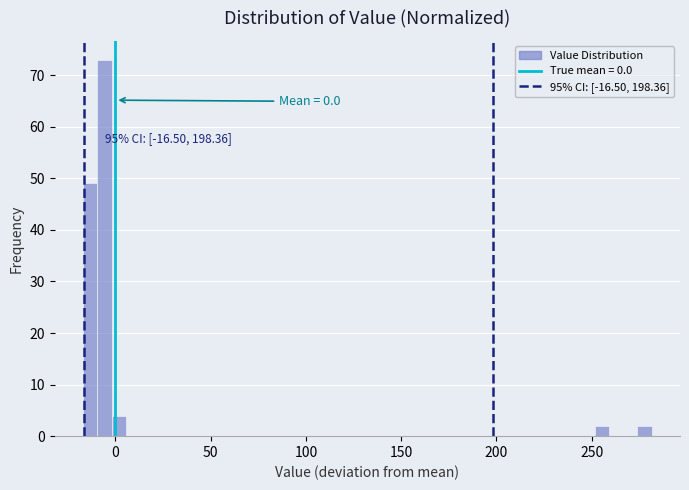

Read against the x-axis, roughly where is the centre of the tallest bar?

-5